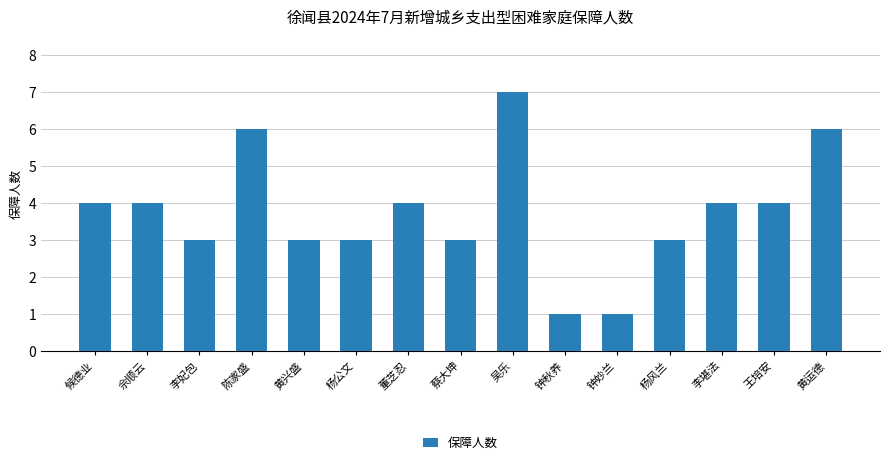

What position from the right is 李堪法?

3